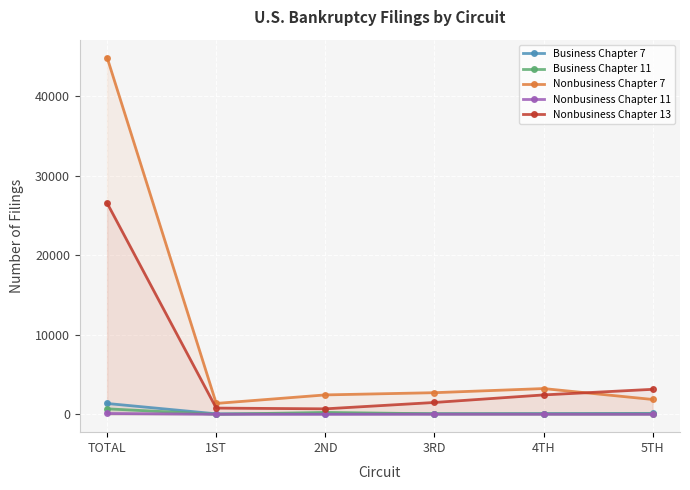

What position from the right is TOTAL?

6